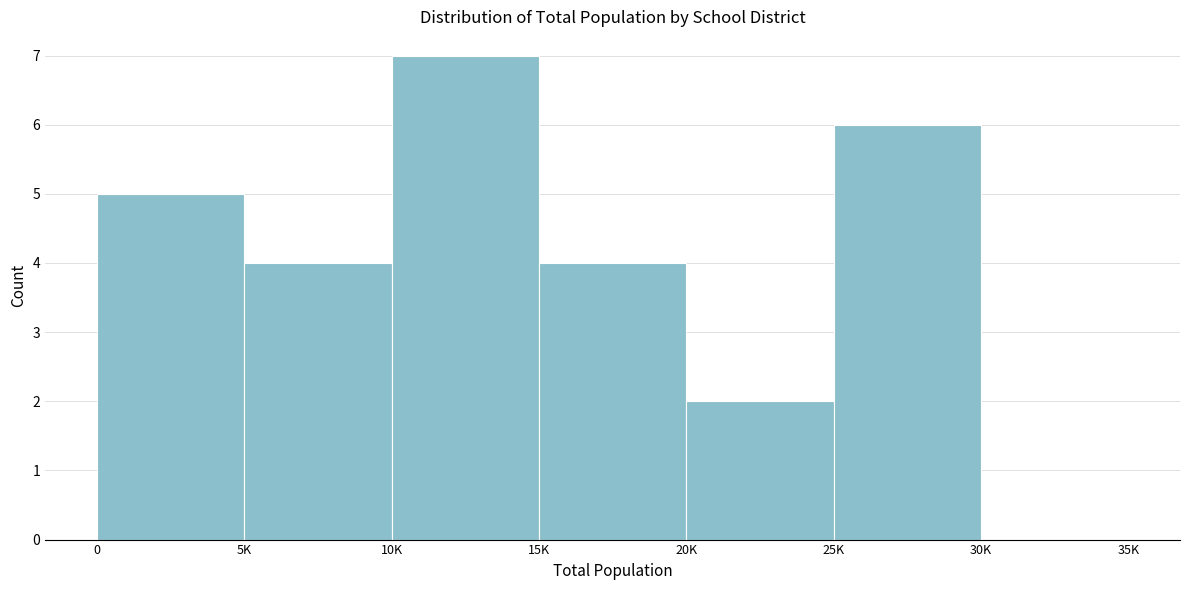

Reading left to right, extract all data points from this chart.

0=5	5K=4	10K=7	15K=4	20K=2	25K=6	30K=0